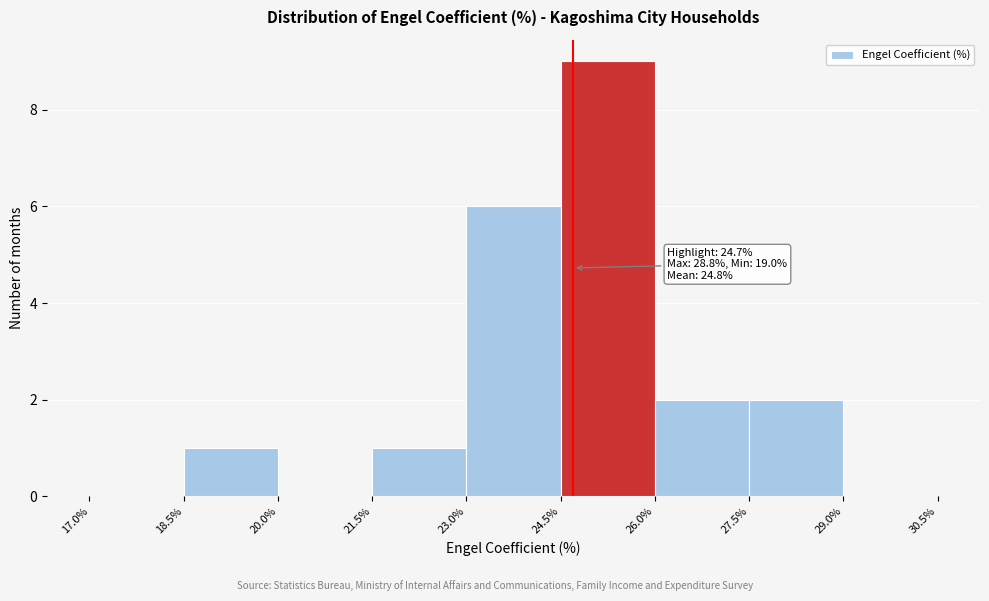

Over which range of the x-axis is the bar tallest?

24.5% to 26.0%